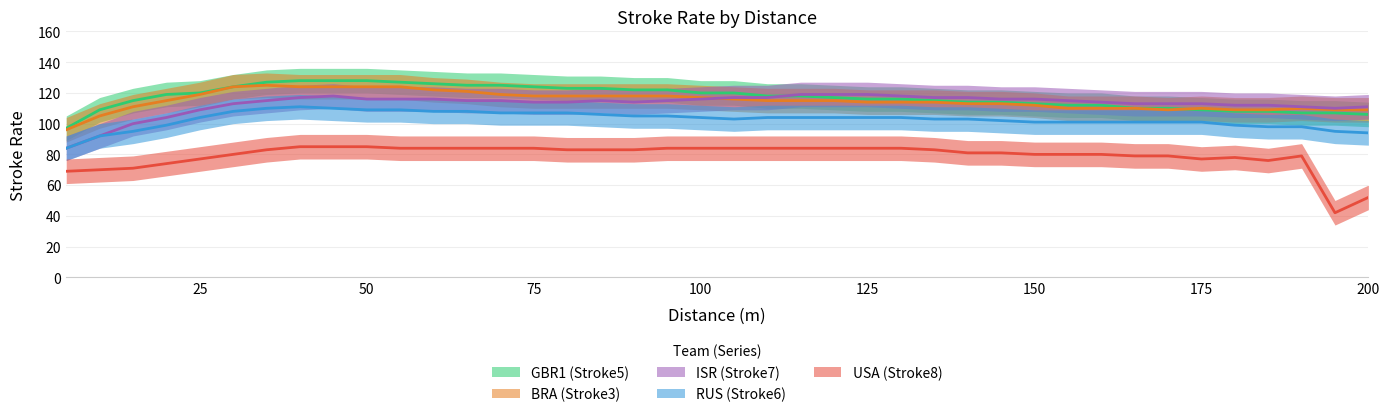

What is the spread (max minus min) of values at 85?

40